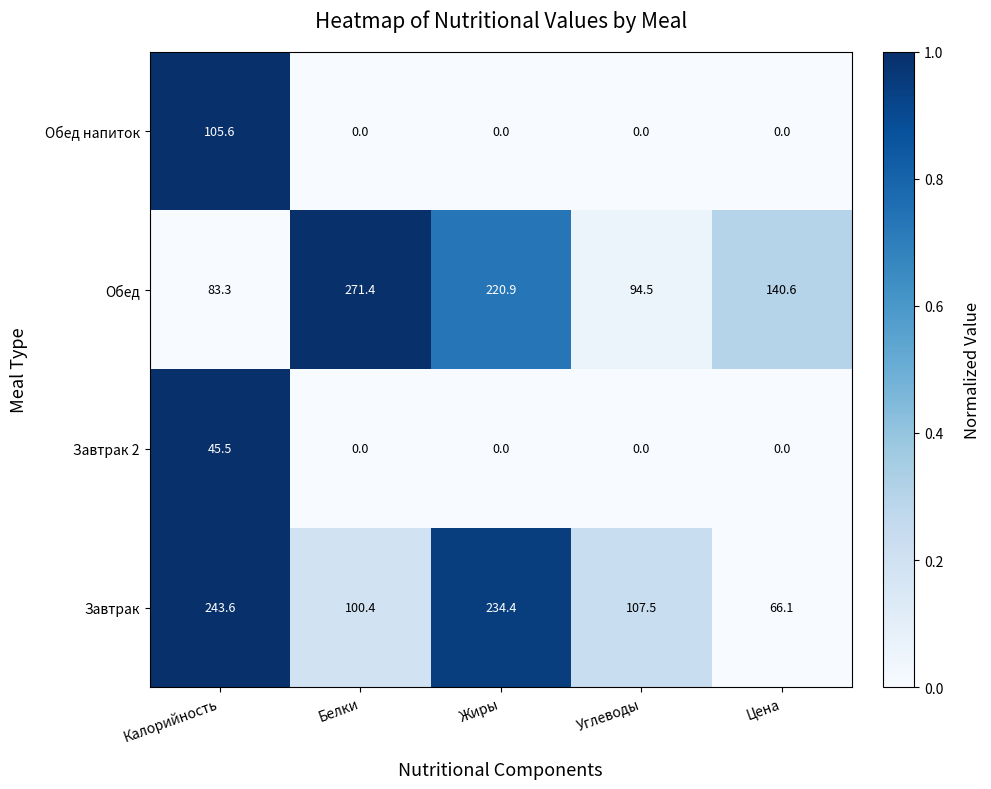

Which series has the largest total across all categories?

Обед